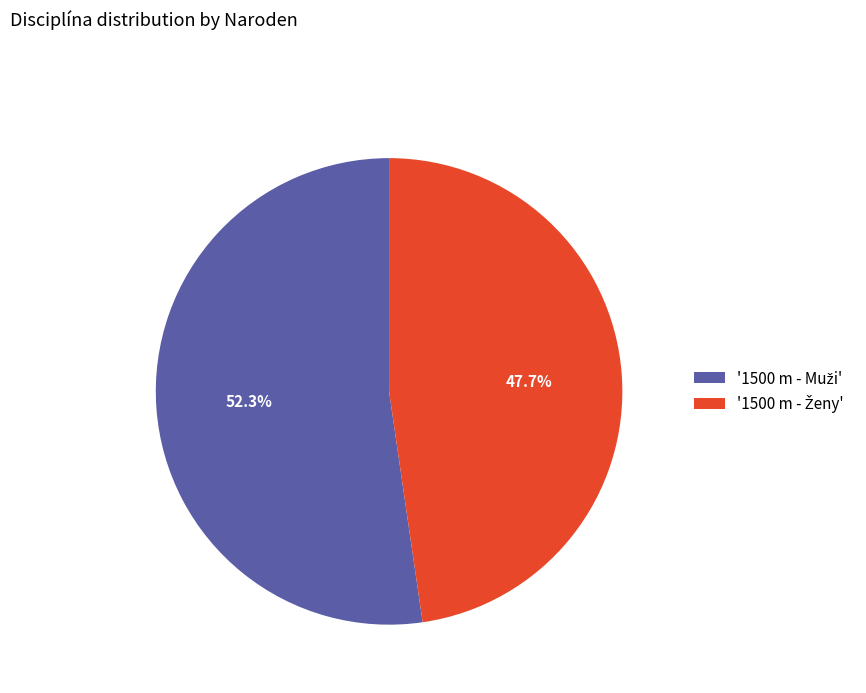

Does any single category account for the majority?

Yes